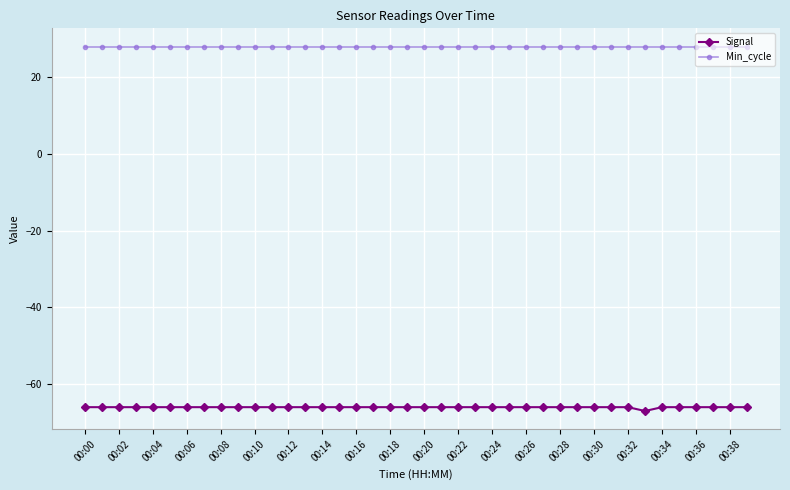

What is the maximum value for Min_cycle?

28